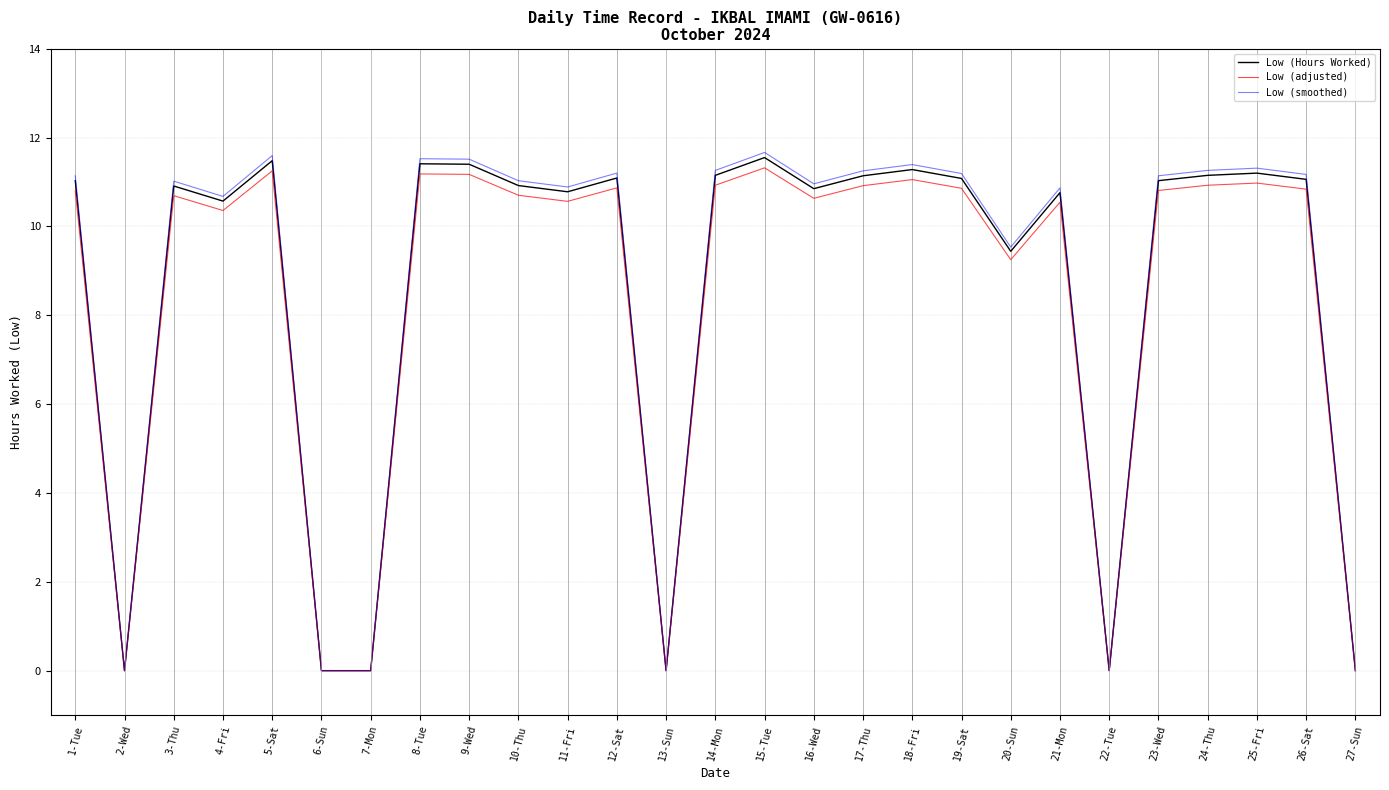

Where is the first local maximum for Low (adjusted)?

3-Thu